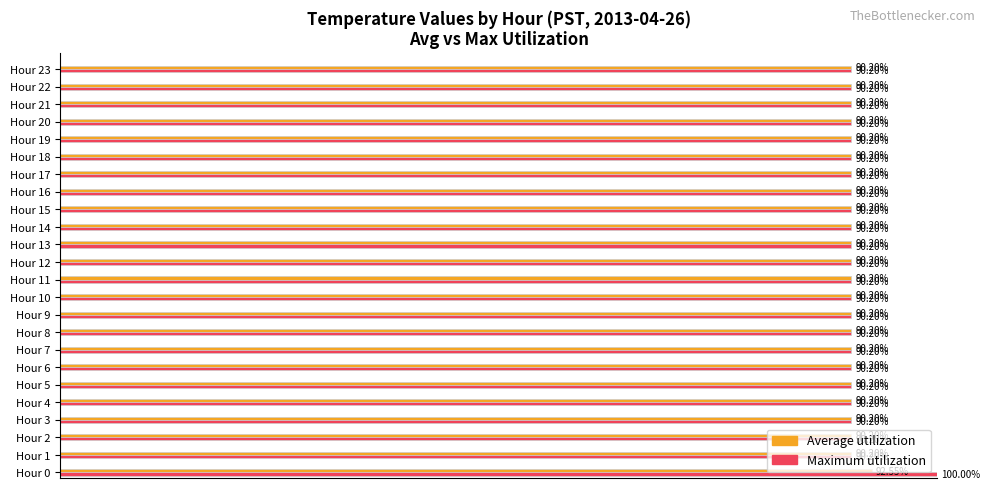

Which series has the largest range (max minus min)?

Maximum utilization